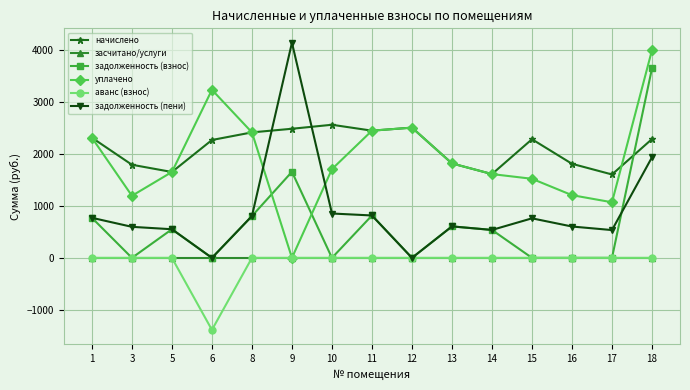

The value of задолженность (пени) at 6 is 0.0. True or false?

True